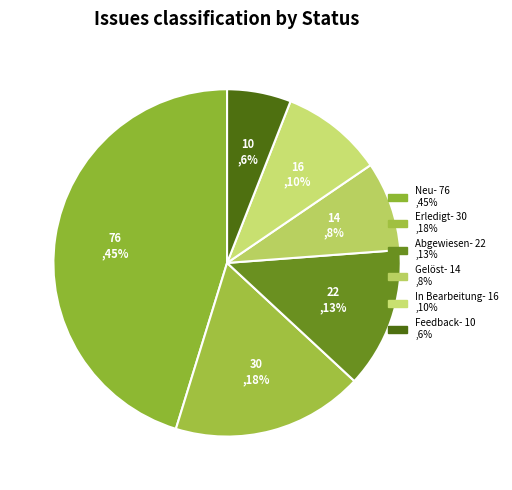

How many segments does this pie chart have?

6